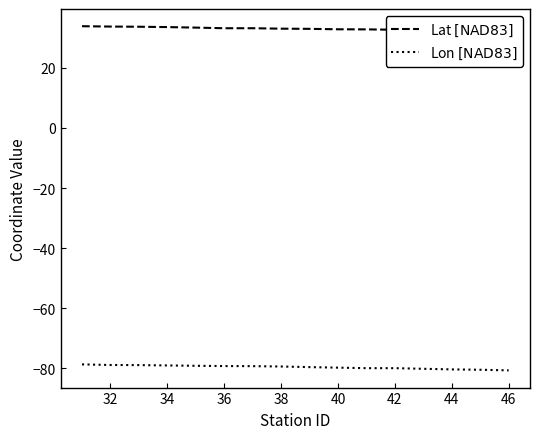

Reading right to left, extract all data points from this chart.

Lat $[\mathrm{NAD83}]$: 32.2	32.3	32.5	32.6	32.7	32.8	32.8	32.9	33.0	33.1	33.1	33.4	33.5	33.6	33.7	33.8
Lon $[\mathrm{NAD83}]$: -80.7	-80.5	-80.3	-80.1	-79.9	-79.9	-79.8	-79.6	-79.4	-79.3	-79.2	-79.1	-79.0	-78.9	-78.9	-78.7